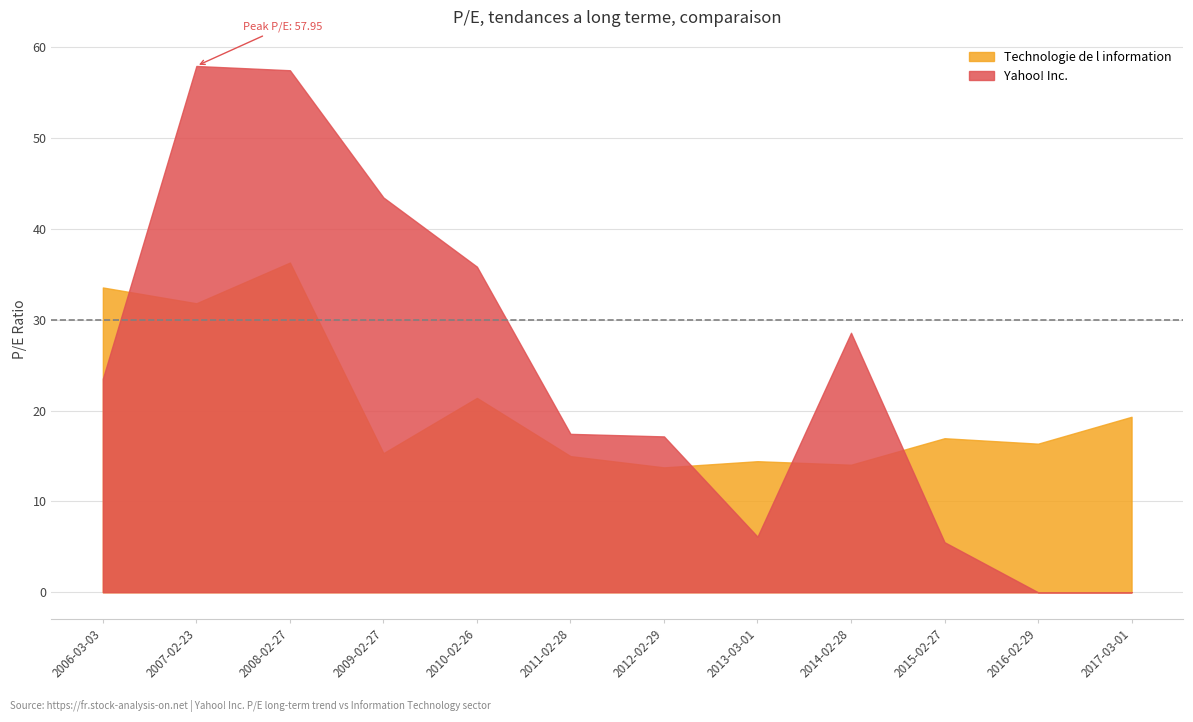

At which label does Yahoo! Inc. reach its minimum?

2016-02-29